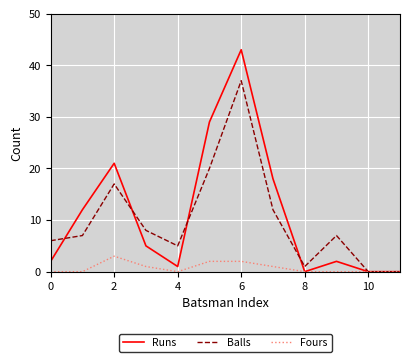

How many lines are shown in the chart?

3